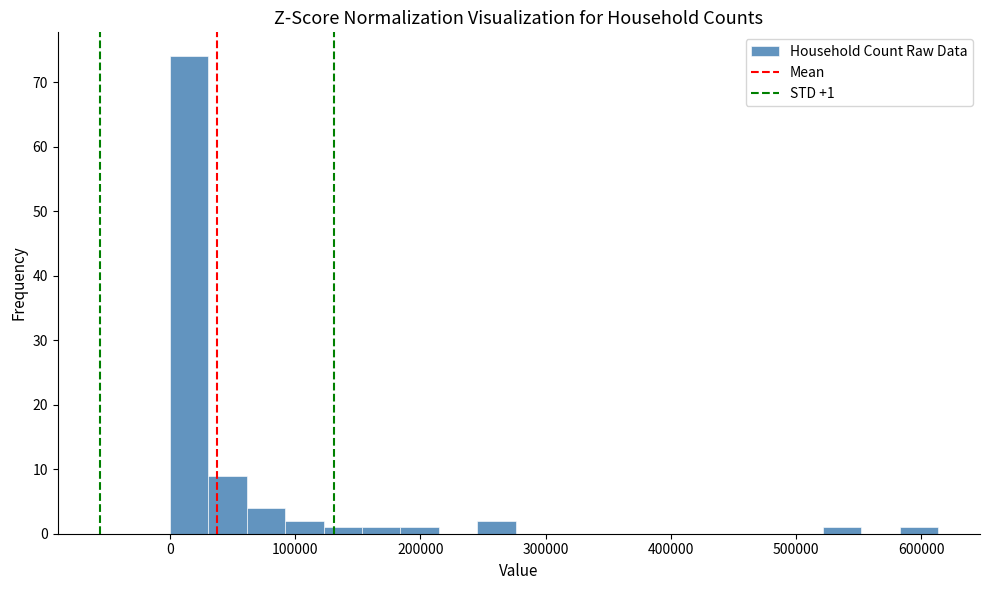

Around what value on the x-axis is the tallest bar? Give the approximate position of its centre, as read against the axis.

20000